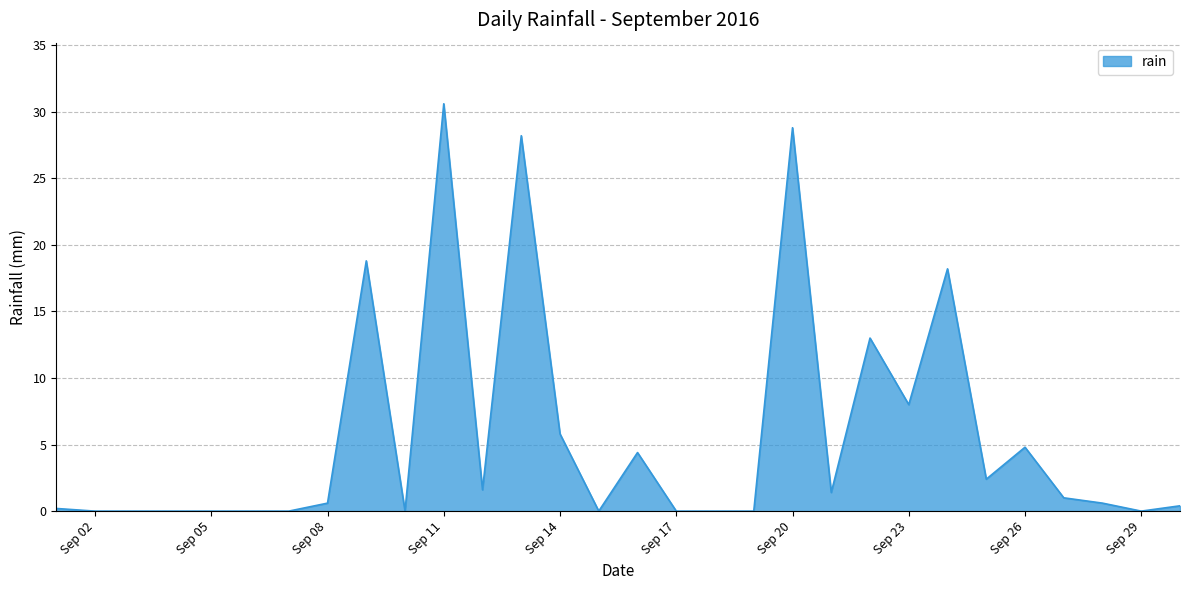

What is the maximum value shown in the chart?

30.6